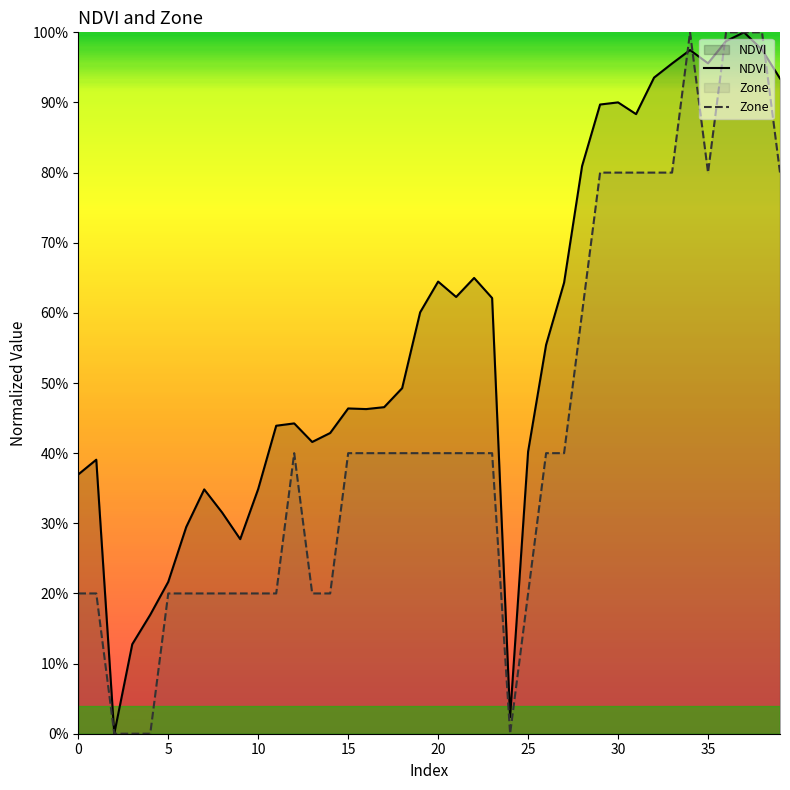

Between which two adjacent categories do NDVI and Zone first intersect?

33 and 34